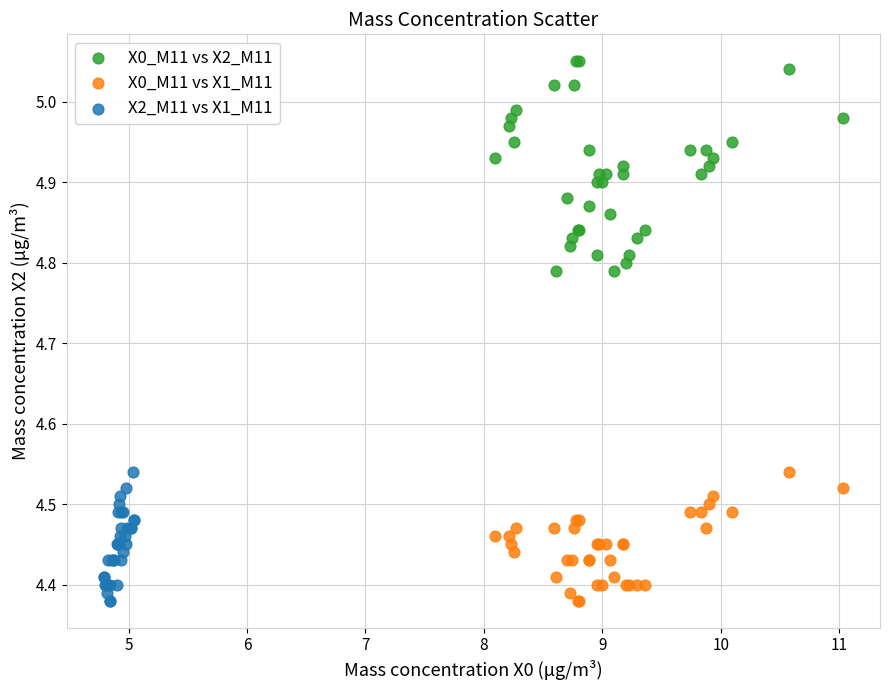

Which series reaches the maximum Y coordinate?

X0_M11 vs X2_M11